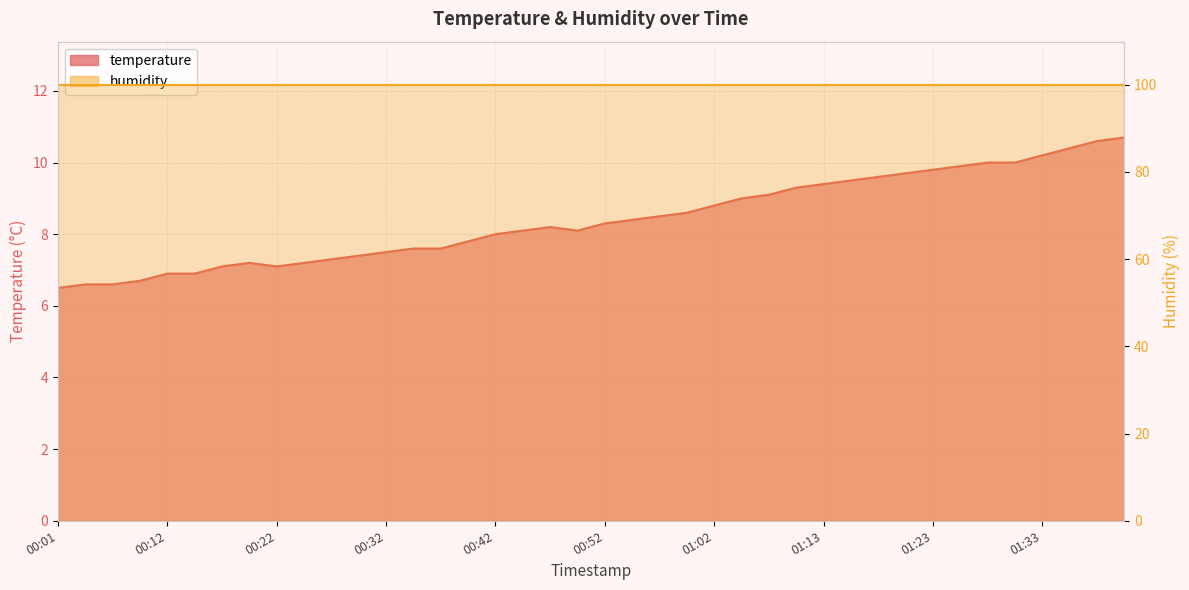

Reading left to right, what are all the values shown in this chart?

00:01=6.5	00:04=6.6	00:07=6.6	00:09=6.7	00:12=6.9	00:14=6.9	00:17=7.1	00:19=7.2	00:22=7.1	00:24=7.2	00:27=7.3	00:29=7.4	00:32=7.5	00:34=7.6	00:37=7.6	00:39=7.8	00:42=8.0	00:44=8.1	00:47=8.2	00:50=8.1	00:52=8.3	00:55=8.4	00:57=8.5	01:00=8.6	01:02=8.8	01:05=9.0	01:08=9.1	01:10=9.3	01:13=9.4	01:15=9.5	01:18=9.6	01:20=9.7	01:23=9.8	01:25=9.9	01:28=10.0	01:30=10.0	01:33=10.2	01:35=10.4	01:38=10.6	01:41=10.7